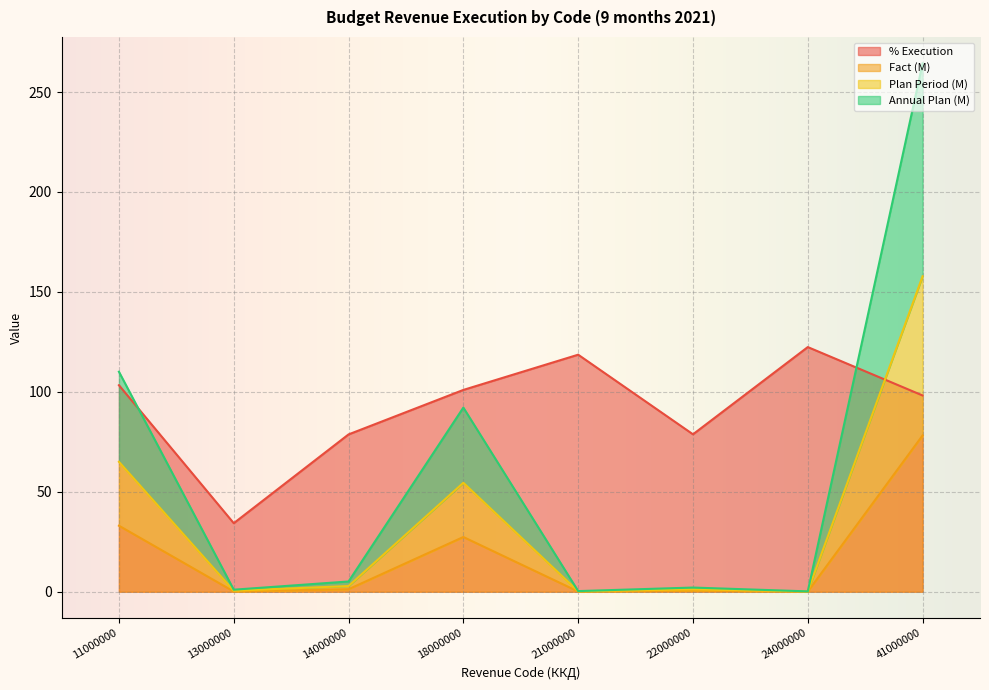

Is the value of % Execution at 24000000 greater than the value of Plan Period (M) at 24000000?

Yes